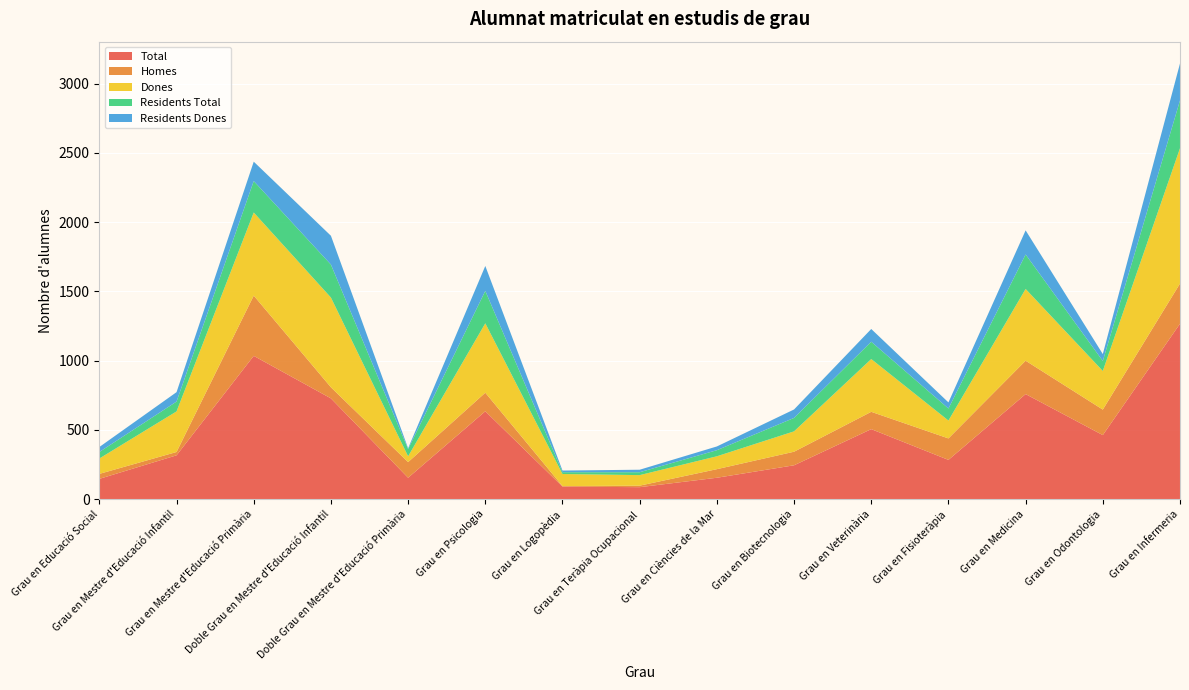

Reading left to right, list all the values displayed in this chart.

Total: Grau en Educació Social=147	Grau en Mestre d'Educació Infantil=317	Grau en Mestre d'Educació Primària=1035	Doble Grau en Mestre d'Educació Infantil=728	Doble Grau en Mestre d'Educació Primària=155	Grau en Psicologia=635	Grau en Logopèdia=91	Grau en Teràpia Ocupacional=87	Grau en Ciències de la Mar=155	Grau en Biotecnologia=245	Grau en Veterinària=506	Grau en Fisioteràpia=284	Grau en Medicina=759	Grau en Odontologia=463	Grau en Infermeria=1267
Homes: Grau en Educació Social=36	Grau en Mestre d'Educació Infantil=24	Grau en Mestre d'Educació Primària=435	Doble Grau en Mestre d'Educació Infantil=80	Doble Grau en Mestre d'Educació Primària=113	Grau en Psicologia=134	Grau en Logopèdia=4	Grau en Teràpia Ocupacional=11	Grau en Ciències de la Mar=62	Grau en Biotecnologia=98	Grau en Veterinària=125	Grau en Fisioteràpia=155	Grau en Medicina=241	Grau en Odontologia=184	Grau en Infermeria=290
Dones: Grau en Educació Social=111	Grau en Mestre d'Educació Infantil=293	Grau en Mestre d'Educació Primària=600	Doble Grau en Mestre d'Educació Infantil=648	Doble Grau en Mestre d'Educació Primària=42	Grau en Psicologia=501	Grau en Logopèdia=87	Grau en Teràpia Ocupacional=76	Grau en Ciències de la Mar=93	Grau en Biotecnologia=147	Grau en Veterinària=381	Grau en Fisioteràpia=129	Grau en Medicina=518	Grau en Odontologia=279	Grau en Infermeria=977
Residents Total: Grau en Educació Social=47	Grau en Mestre d'Educació Infantil=71	Grau en Mestre d'Educació Primària=227	Doble Grau en Mestre d'Educació Infantil=238	Doble Grau en Mestre d'Educació Primària=52	Grau en Psicologia=234	Grau en Logopèdia=13	Grau en Teràpia Ocupacional=21	Grau en Ciències de la Mar=44	Grau en Biotecnologia=97	Grau en Veterinària=125	Grau en Fisioteràpia=87	Grau en Medicina=249	Grau en Odontologia=72	Grau en Infermeria=345
Residents Dones: Grau en Educació Social=36	Grau en Mestre d'Educació Infantil=68	Grau en Mestre d'Educació Primària=140	Doble Grau en Mestre d'Educació Infantil=208	Doble Grau en Mestre d'Educació Primària=6	Grau en Psicologia=180	Grau en Logopèdia=12	Grau en Teràpia Ocupacional=18	Grau en Ciències de la Mar=27	Grau en Biotecnologia=61	Grau en Veterinària=92	Grau en Fisioteràpia=44	Grau en Medicina=174	Grau en Odontologia=50	Grau en Infermeria=267